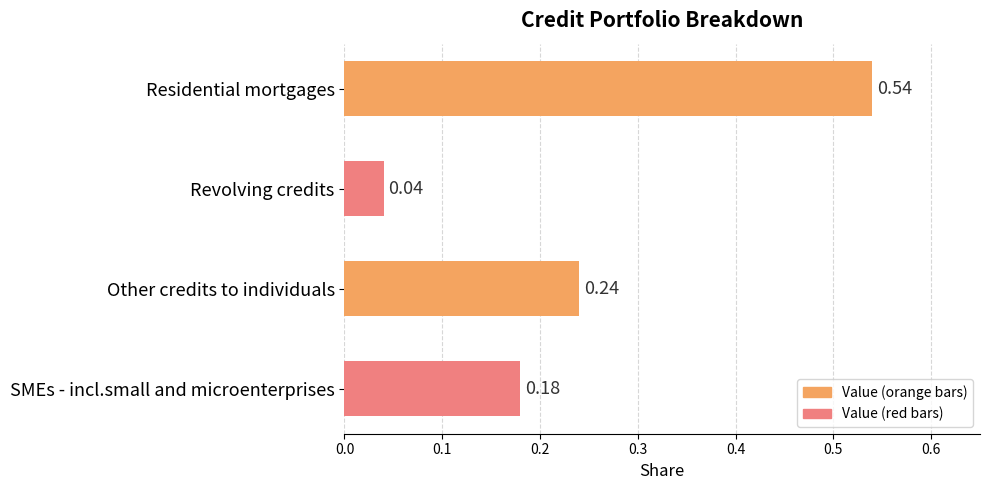

What is the label of the 3rd bar from the top?

Other credits to individuals